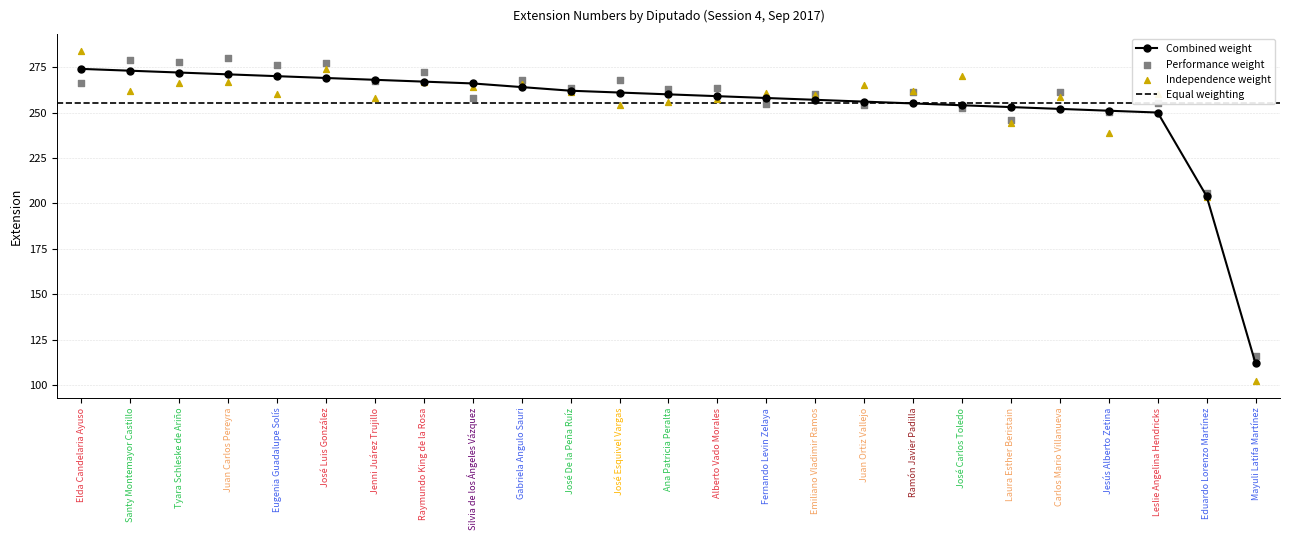

What is the ratio of the value at Eduardo Lorenzo Martínez to the value at Carlos Mario Villanueva?

0.8